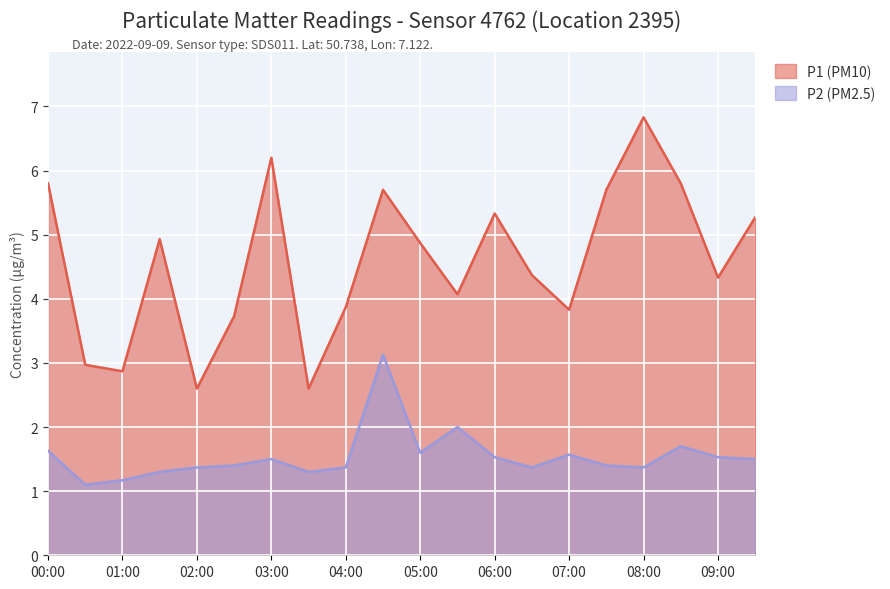

Reading right to left, transcribe all the data shown in this chart.

P1 (PM10): 5.3	4.3	5.8	6.8	5.7	3.8	4.4	5.3	4.1	4.9	5.7	3.9	2.6	6.2	3.7	2.6	4.9	2.9	3.0	5.8
P2 (PM2.5): 1.5	1.5	1.7	1.4	1.4	1.6	1.4	1.5	2.0	1.6	3.1	1.4	1.3	1.5	1.4	1.4	1.3	1.2	1.1	1.6